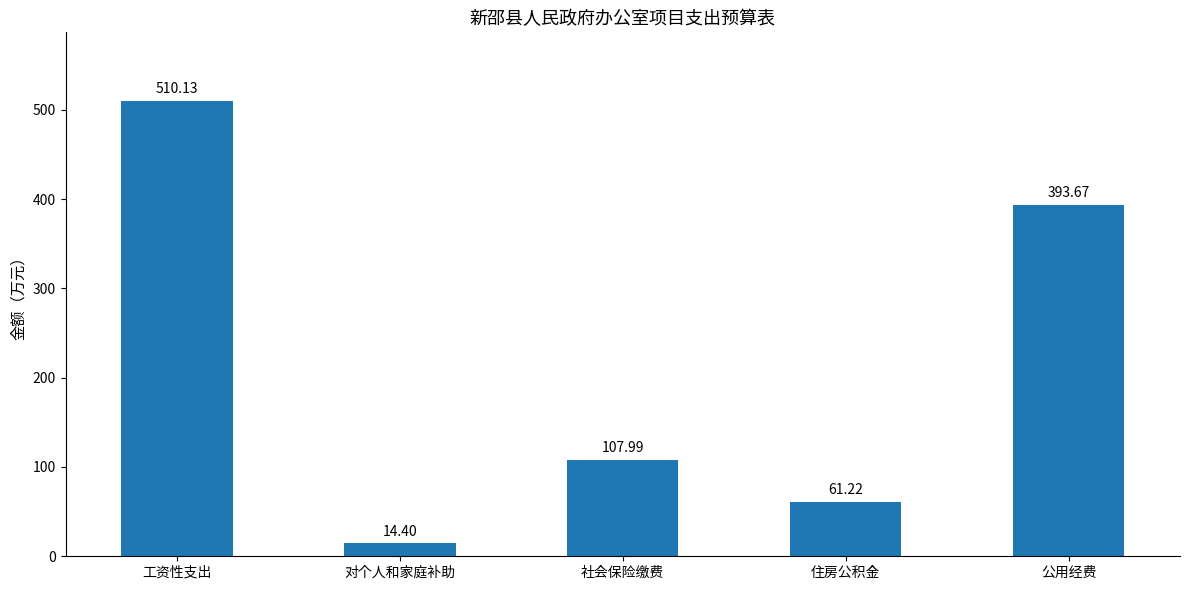

Between 社会保险缴费 and 对个人和家庭补助, which is larger?

社会保险缴费